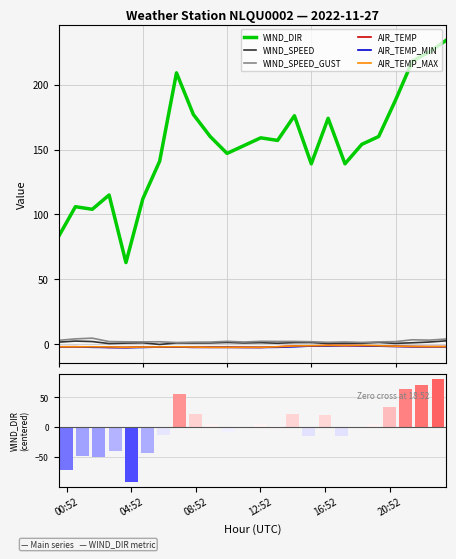

Is the value of AIR_TEMP_MIN at 20:52 greater than the value of WIND_DIR at 07:52?

No